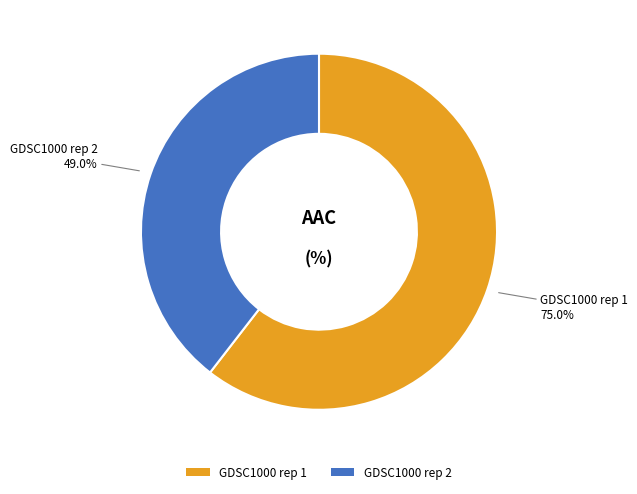

Rank the categories by value from lowest to highest.

GDSC1000 rep 2, GDSC1000 rep 1